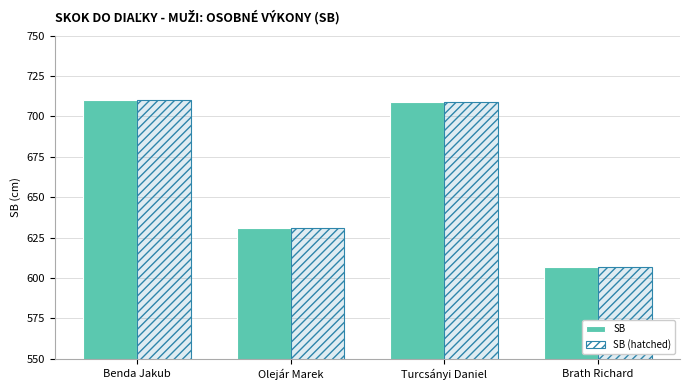

The value of SB at Olejár Marek is 631. True or false?

True